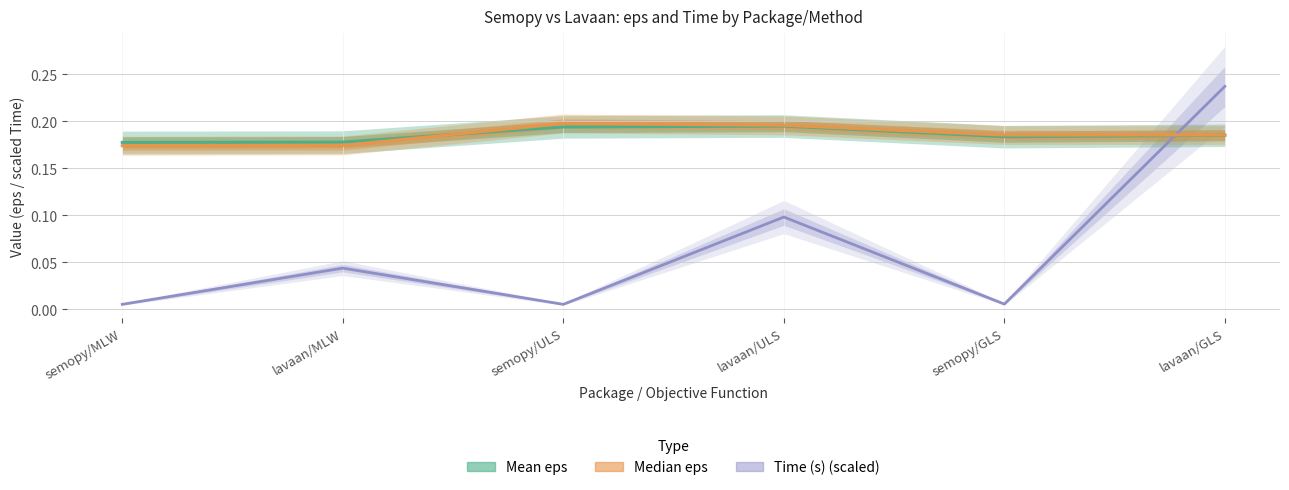

True or false: Median eps and Mean eps intersect in this chart.

True